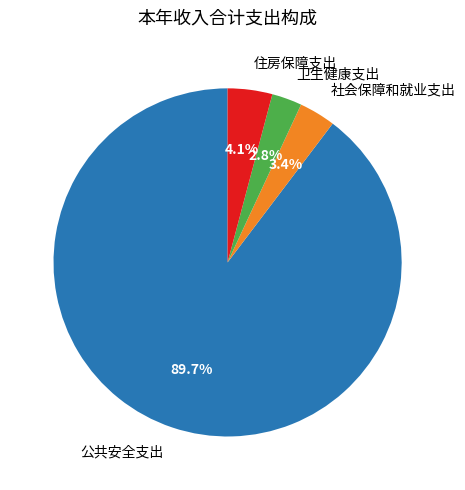

Which category has the smallest portion of the pie?

卫生健康支出